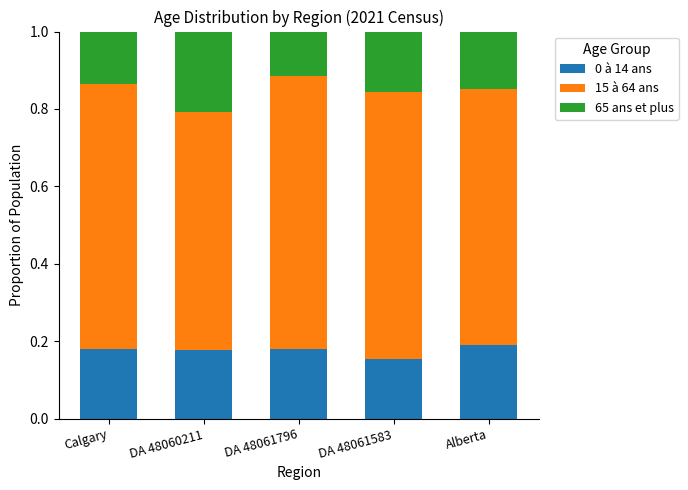

What is the sum of the 0 à 14 ans values at DA 48061583 and DA 48060211?

0.3